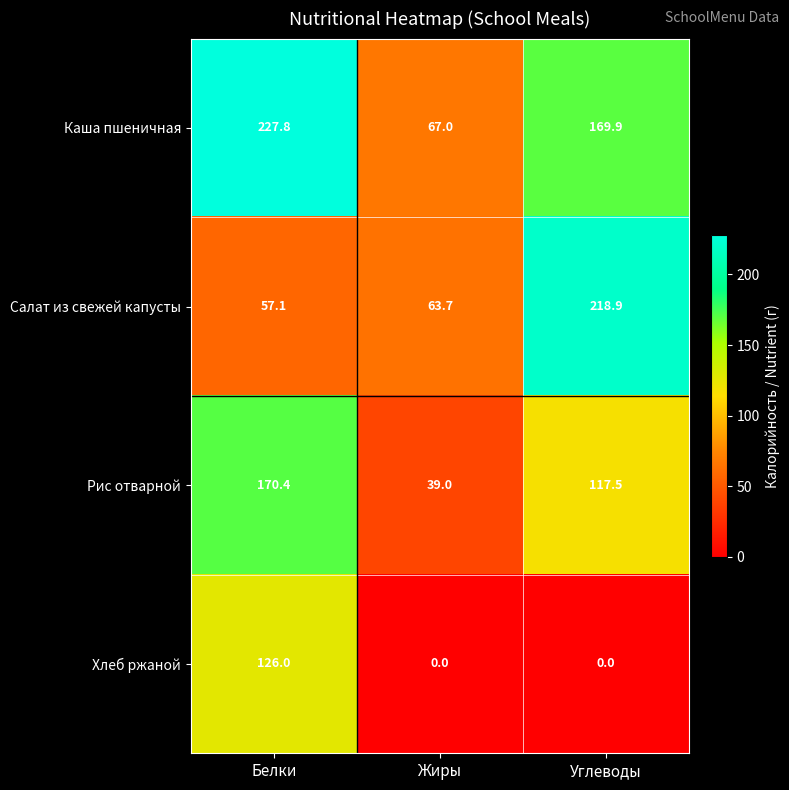

The value of Рис отварной at Жиры is 39.0. True or false?

True